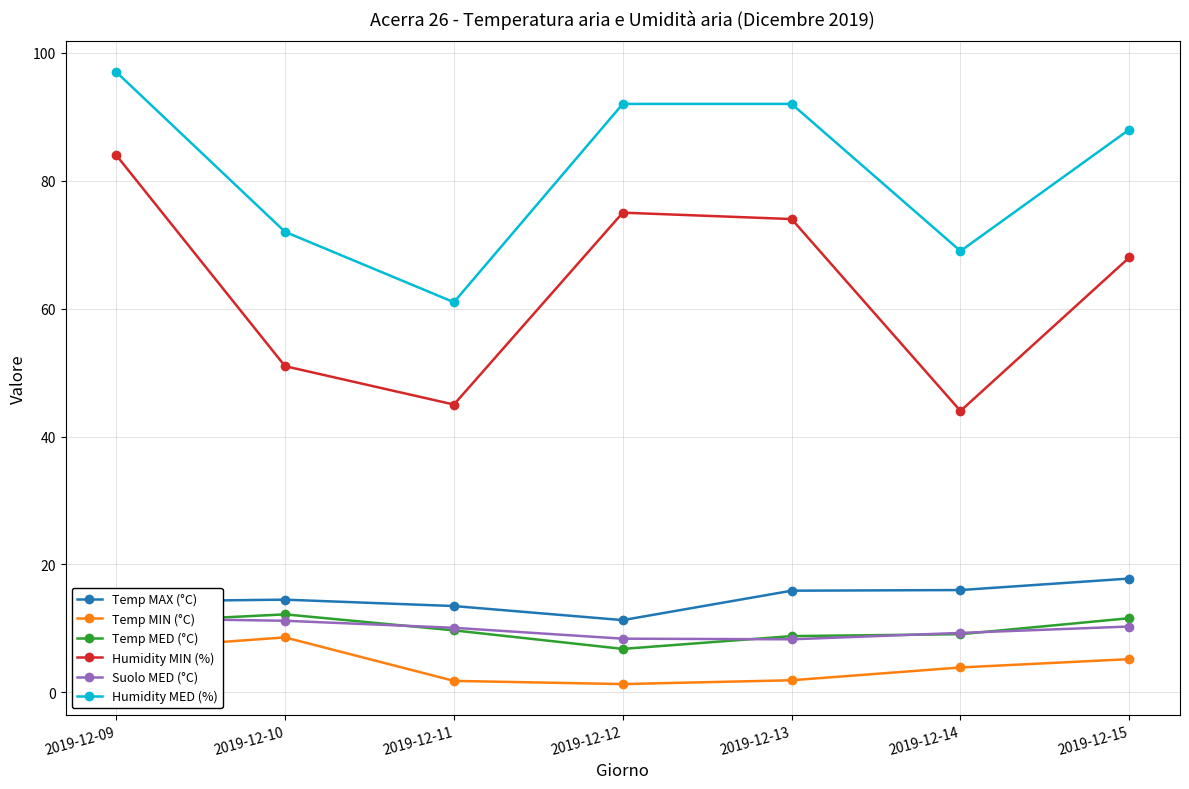

How many categories are shown in the chart?

7